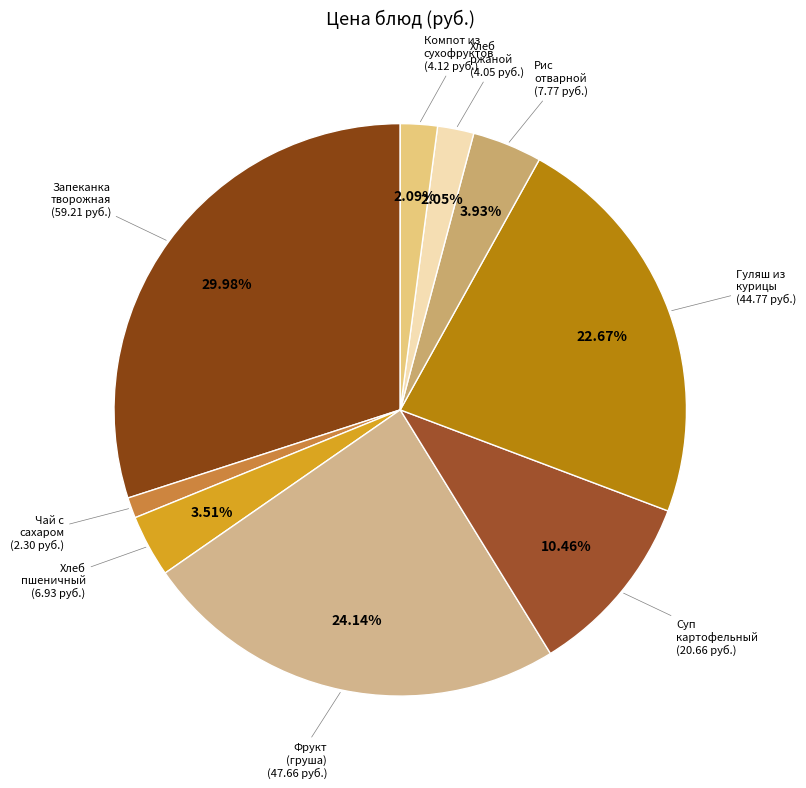

Which has a higher value, Хлеб пшеничный or Запеканка творожная?

Запеканка творожная